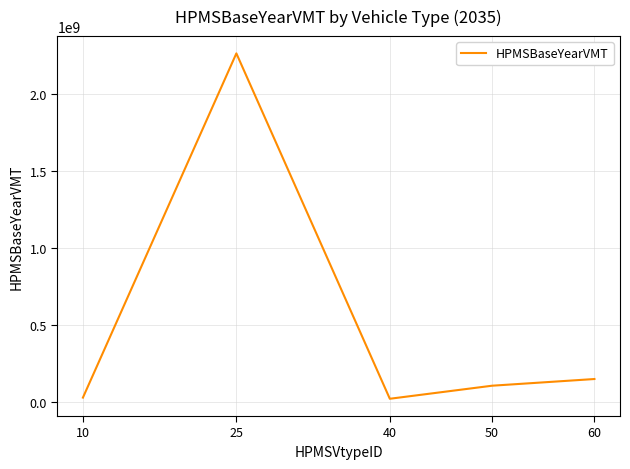

What is the sum of all values?

2560834604.7